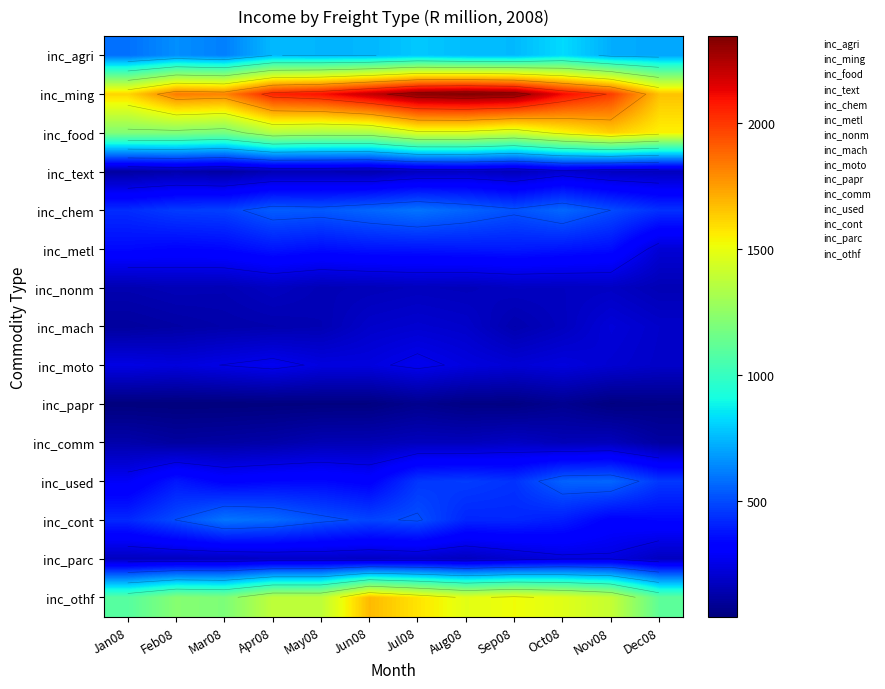

Which series has the largest range (max minus min)?

inc_ming